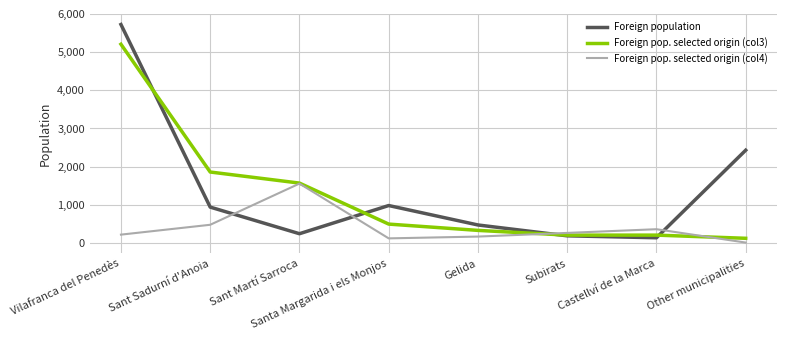

Is this an area chart (filled region under the line)?

No